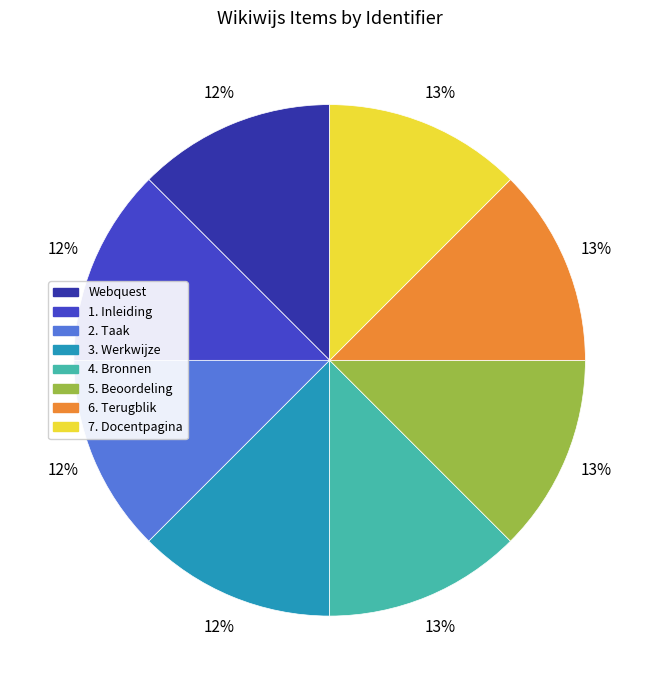

To the nearest percent, what is the average slice percentage?

12%